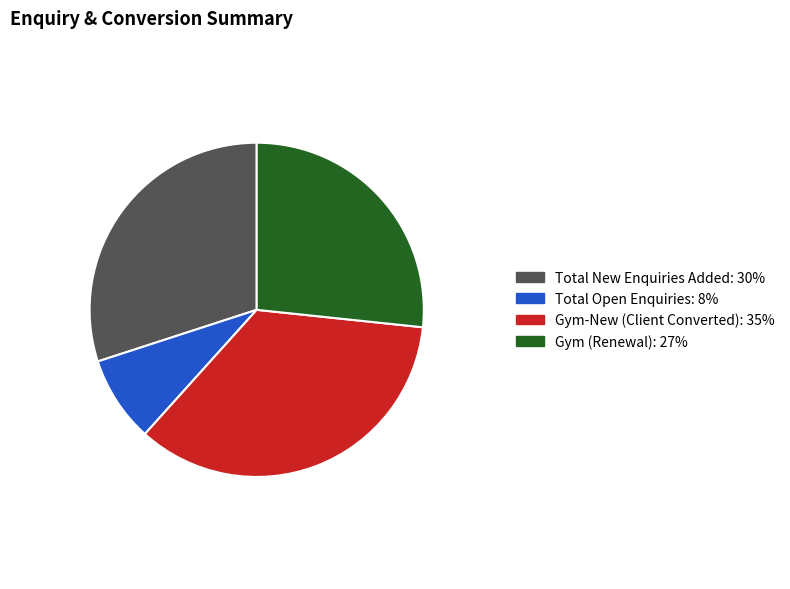

Between Total Open Enquiries: 8% and Gym (Renewal): 27%, which is larger?

Gym (Renewal): 27%